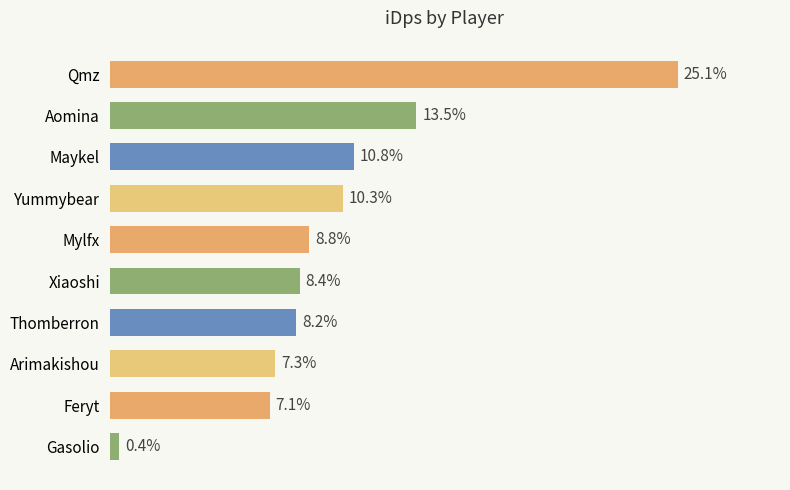

Are the bars horizontal?

Yes